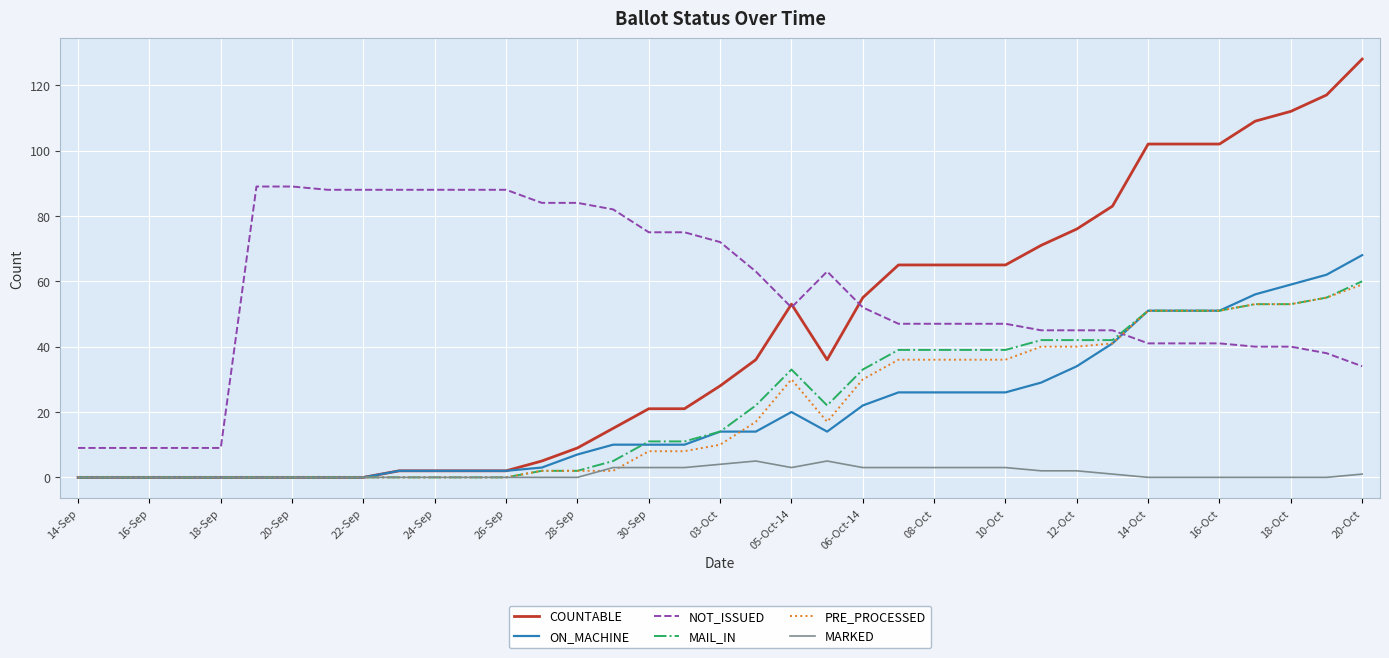

Which series has the largest total across all categories?

NOT_ISSUED